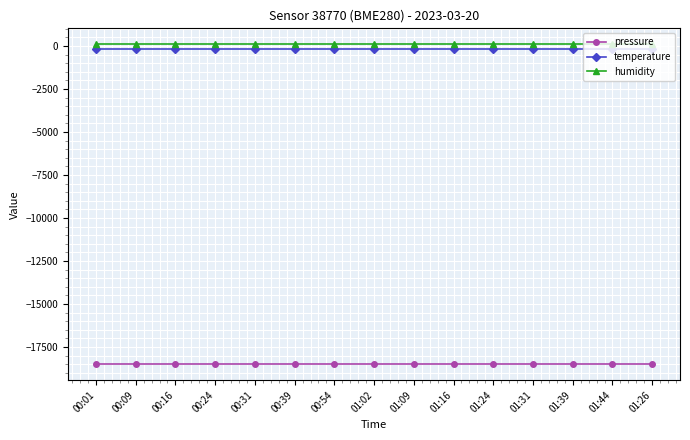

Reading right to left, list all the values displayed in this chart.

pressure: 01:26=-18492.8	01:44=-18492.8	01:39=-18492.8	01:31=-18492.8	01:24=-18492.8	01:16=-18492.8	01:09=-18492.8	01:02=-18492.8	00:54=-18492.8	00:39=-18492.8	00:31=-18492.8	00:24=-18492.8	00:16=-18492.8	00:09=-18492.8	00:01=-18492.8
temperature: 01:26=-143.3	01:44=-143.3	01:39=-143.3	01:31=-143.3	01:24=-143.3	01:16=-143.3	01:09=-143.3	01:02=-143.3	00:54=-143.3	00:39=-143.3	00:31=-143.3	00:24=-143.3	00:16=-143.3	00:09=-143.3	00:01=-143.3
humidity: 01:26=100.0	01:44=100.0	01:39=100.0	01:31=100.0	01:24=100.0	01:16=100.0	01:09=100.0	01:02=100.0	00:54=100.0	00:39=100.0	00:31=100.0	00:24=100.0	00:16=100.0	00:09=100.0	00:01=100.0